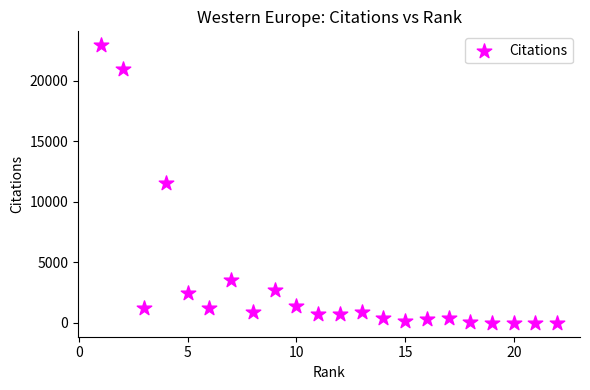

What is the range of Y values (max minus min)?

22938